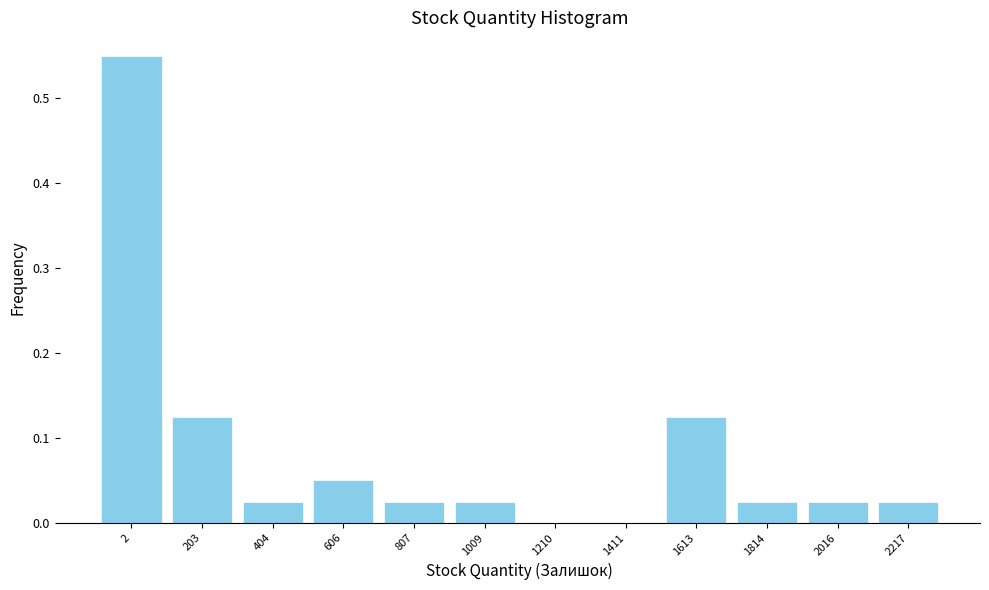

What is the sum of all values?

1.0